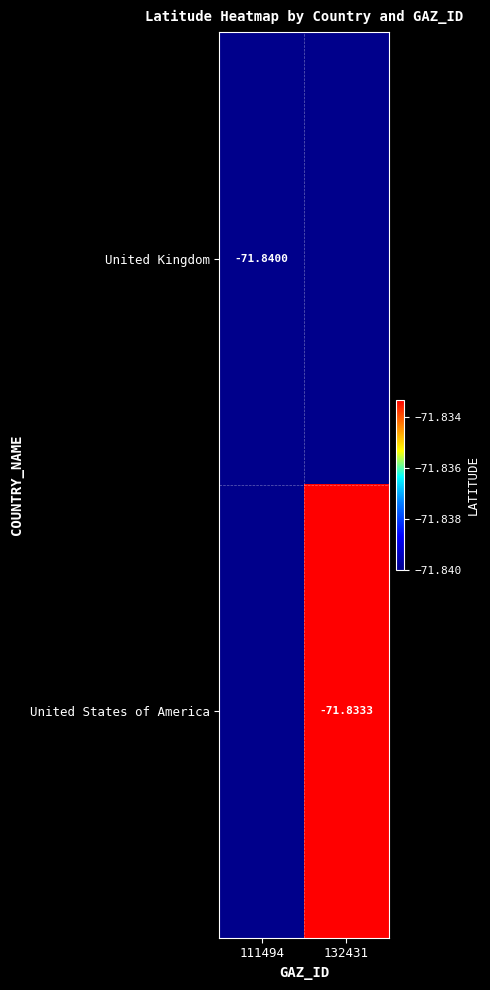

What is the greatest value displayed?

-71.8